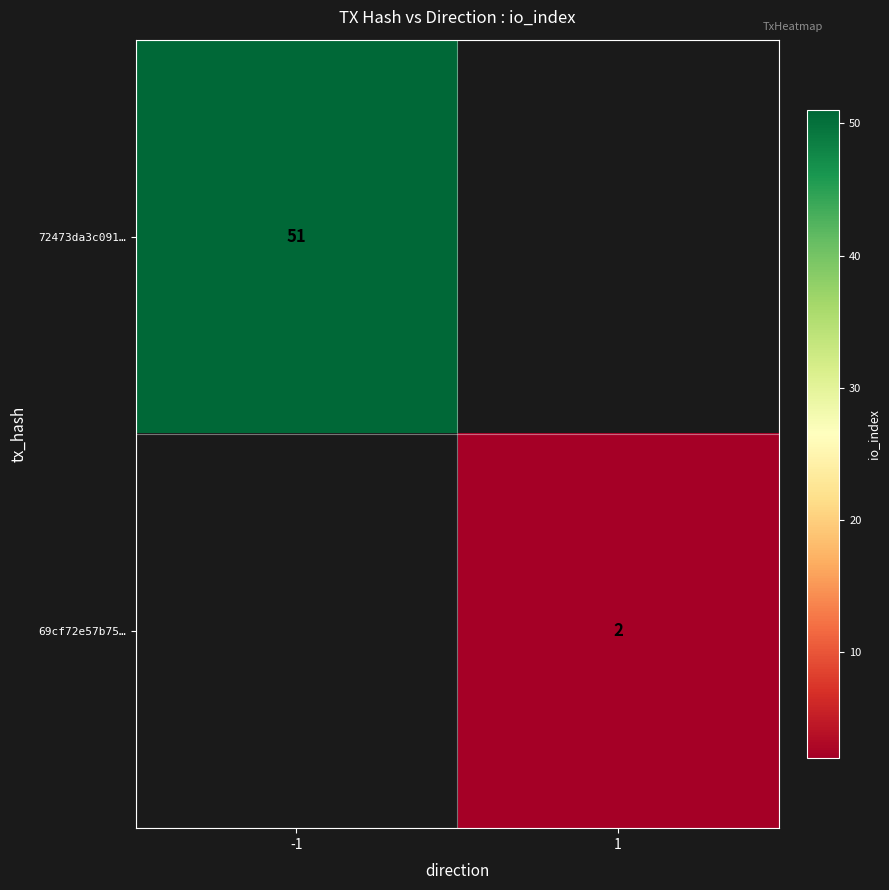

The value of 72473da3c091… at -1 is 51. True or false?

True